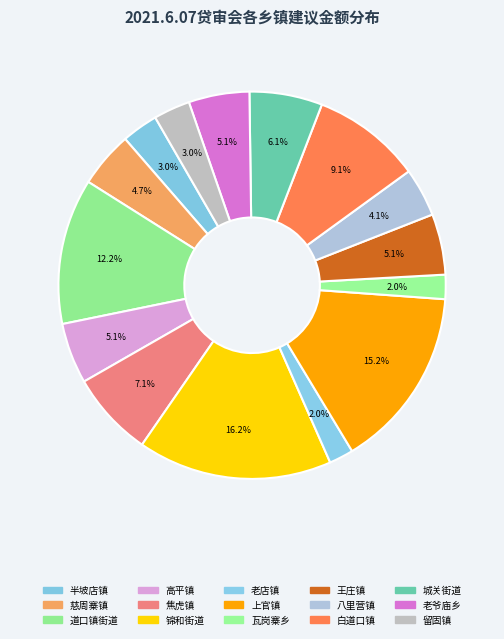

The 锦和街道 slice represents 9% of the pie. True or false?

False